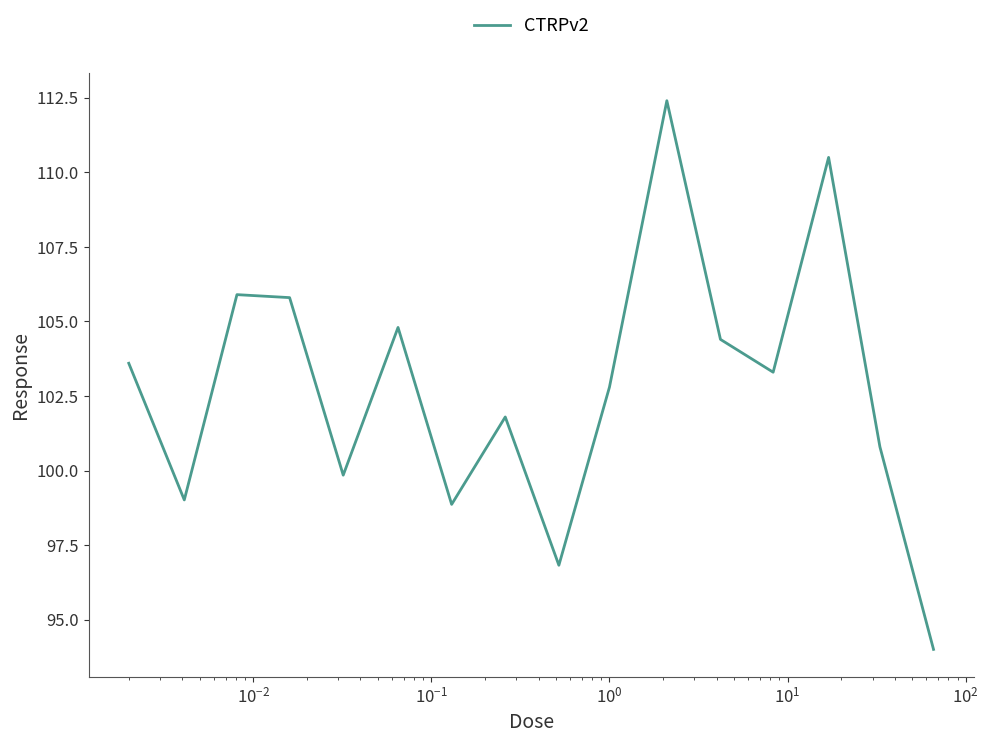

What is the smallest value displayed?

94.0